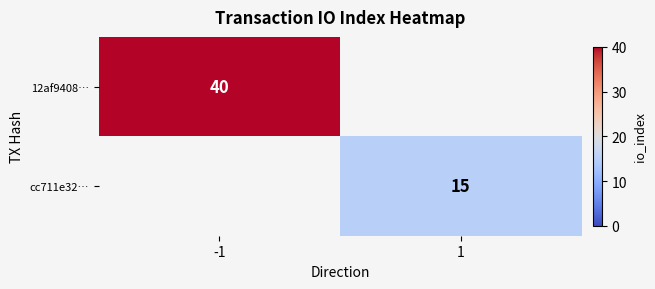

The cc711e32… series shows 15 at 1. True or false?

True